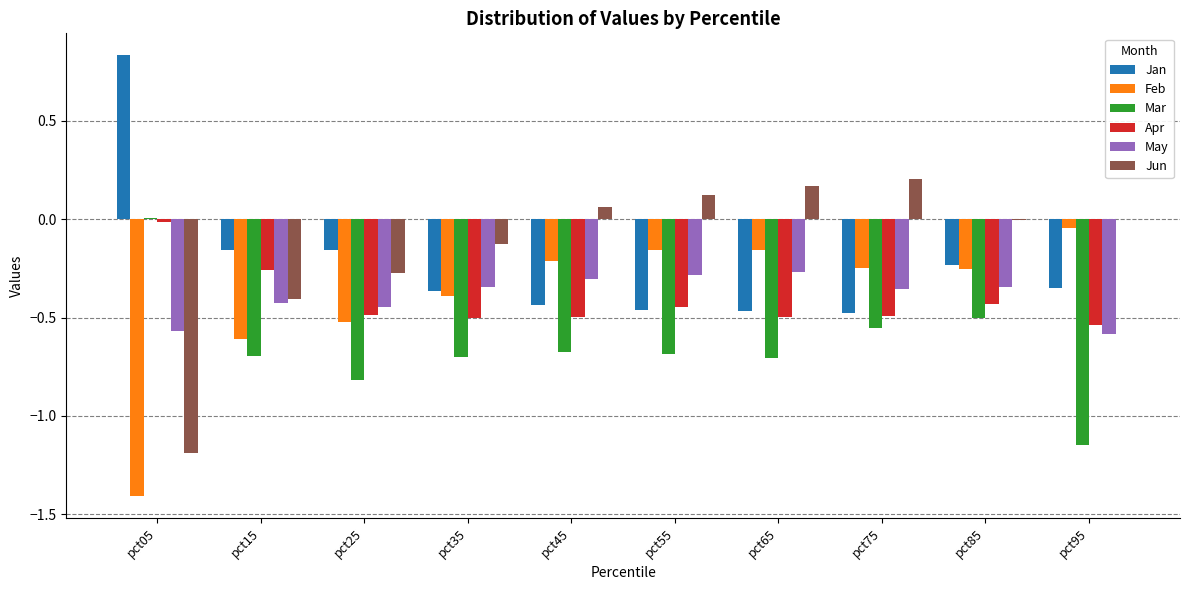

What is the sum of all May values?

-3.9